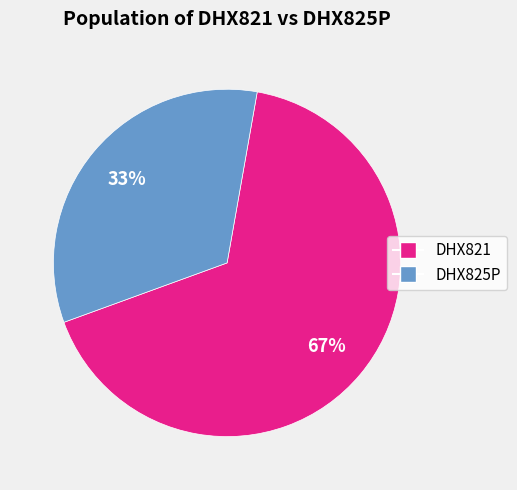

What is the majority slice?

DHX821